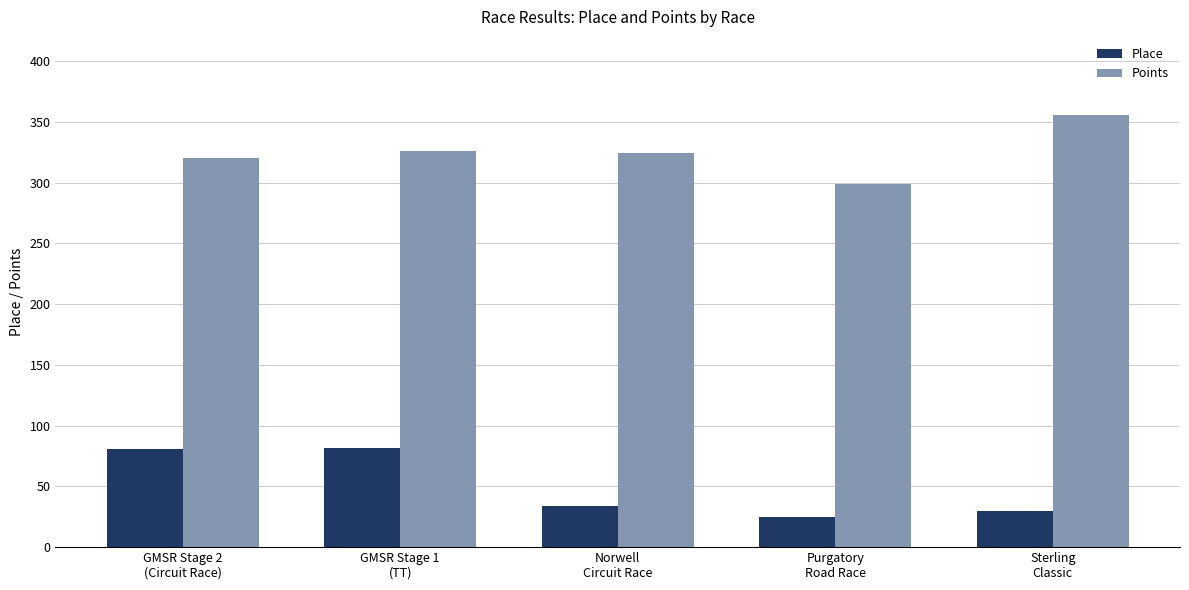

What are all the series names shown in the legend?

Place, Points